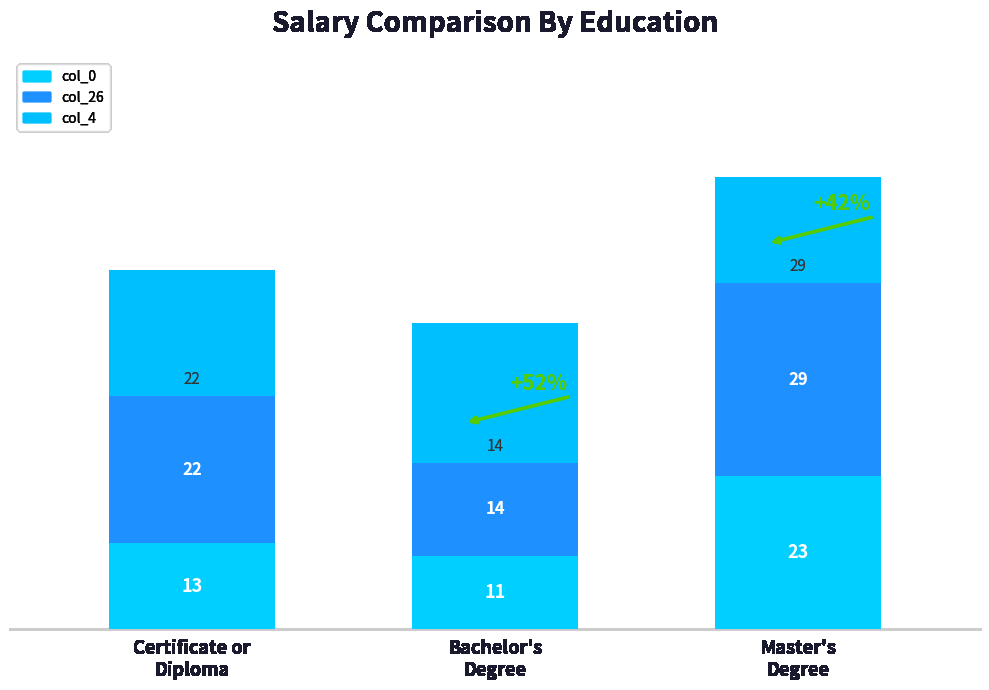

What is the value of the col_0 bar at the 1st from the left?

13